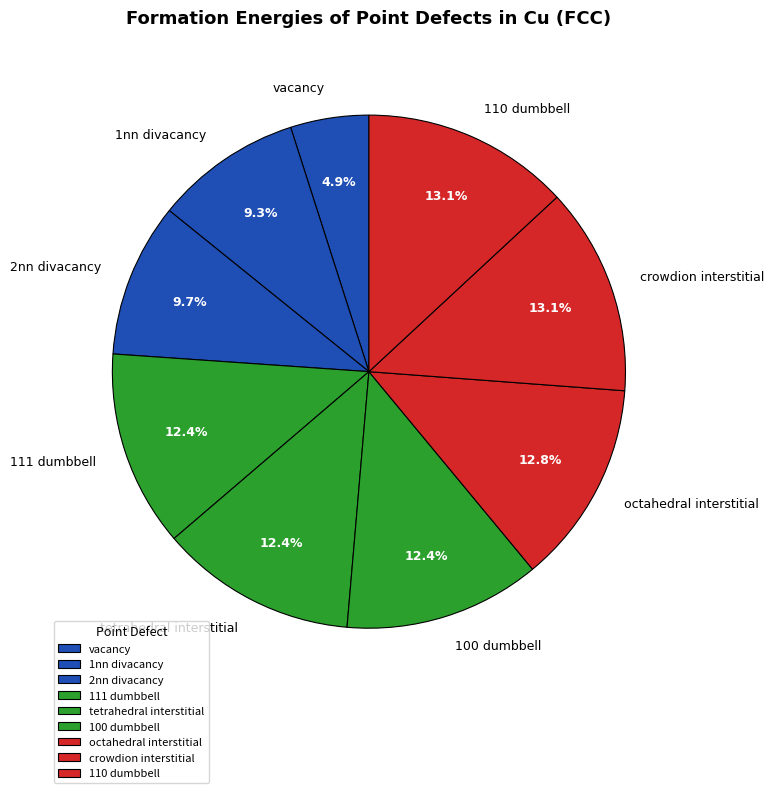

Between vacancy and tetrahedral interstitial, which is larger?

tetrahedral interstitial